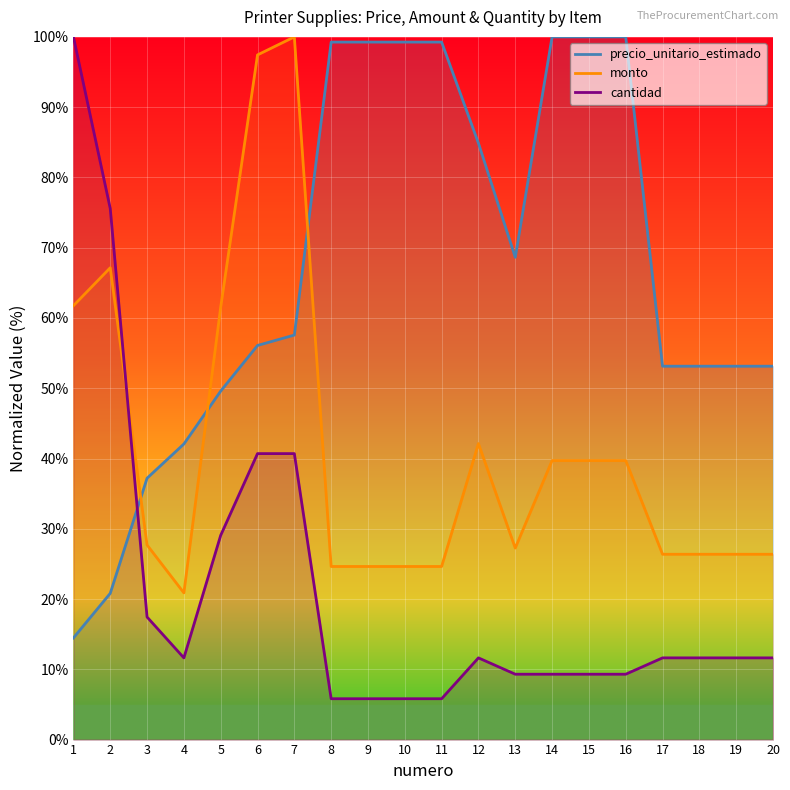

How many lines are shown in the chart?

3